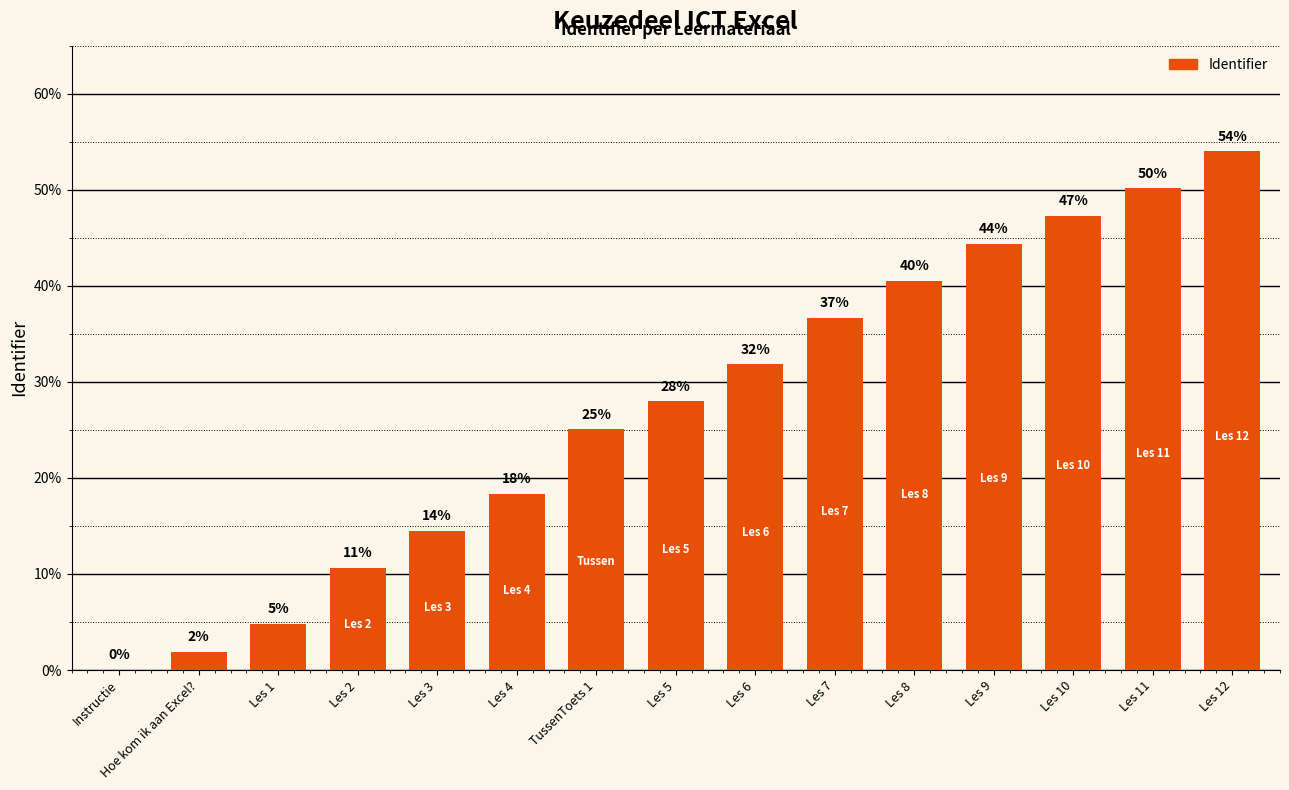

Where is the data nearest to the value 27?

Les 5